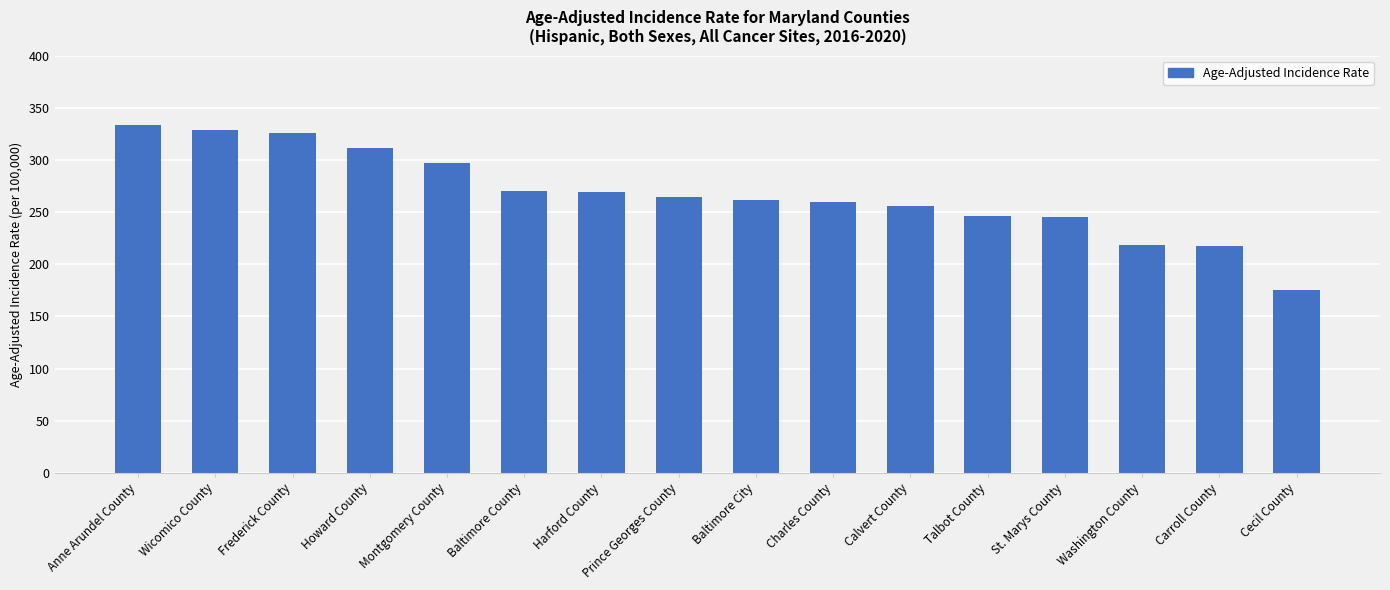

What is the value of the 6th bar from the left?

270.1